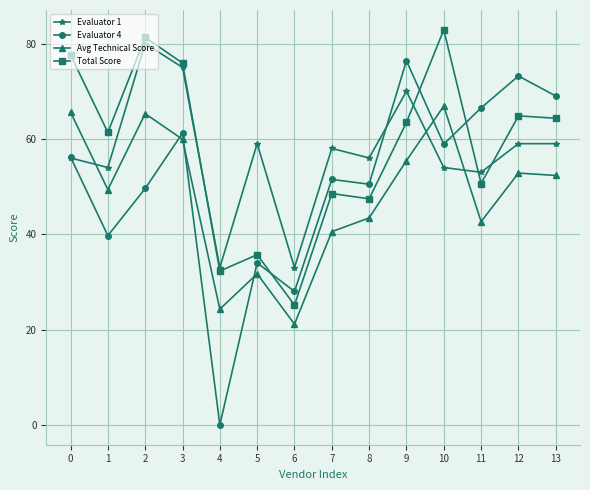

How many data points does each series have?

14